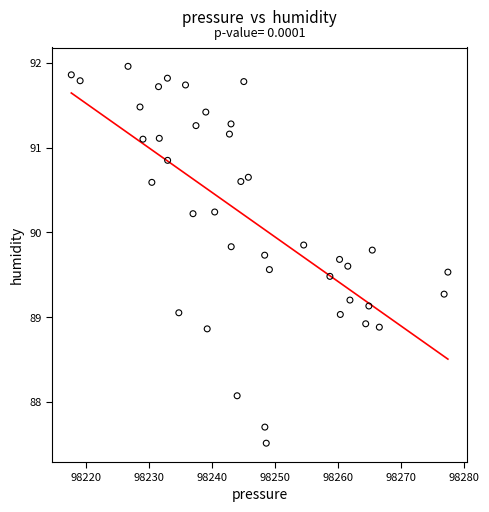

What is the range of X values (max minus min)?

59.8